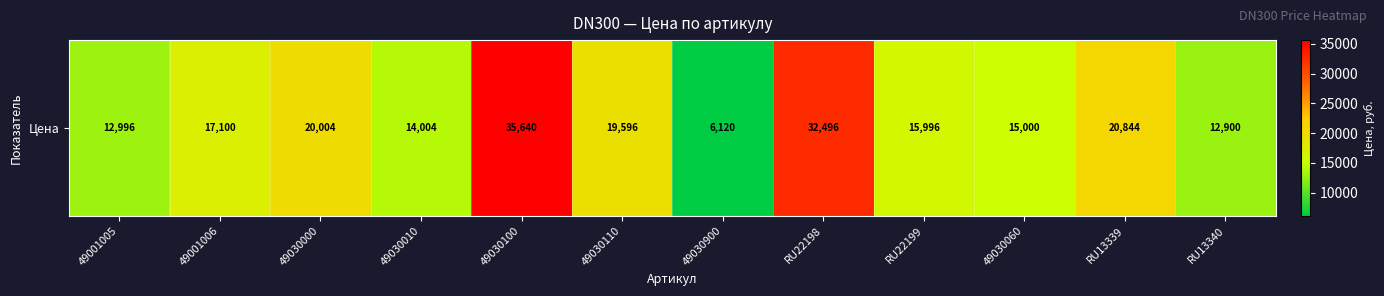

Reading right to left, extract all data points from this chart.

12900	20844	15000	15996	32496	6120	19596	35640	14004	20004	17100	12996